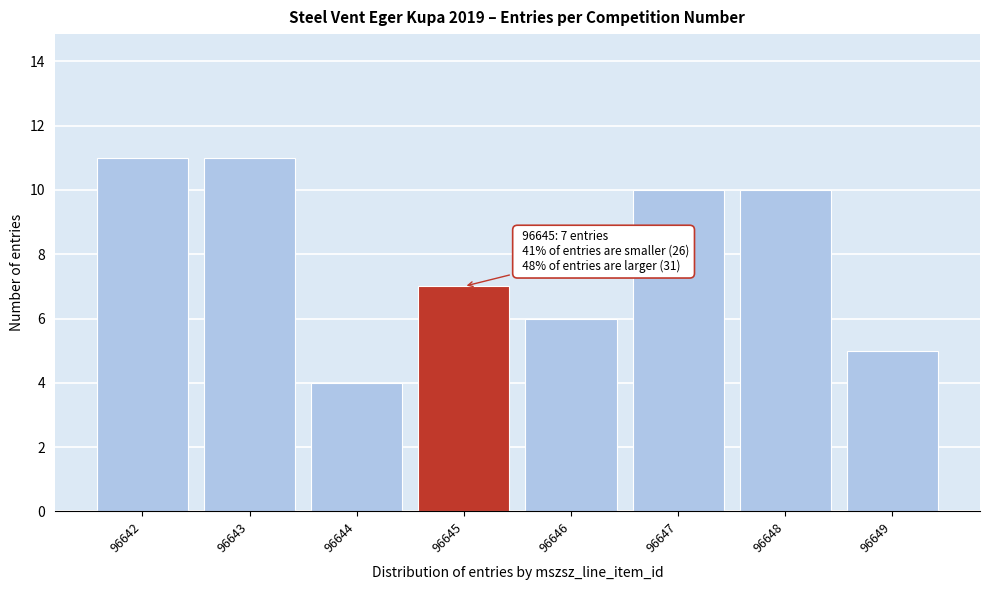

Reading left to right, list all the values displayed in this chart.

11	11	4	7	6	10	10	5